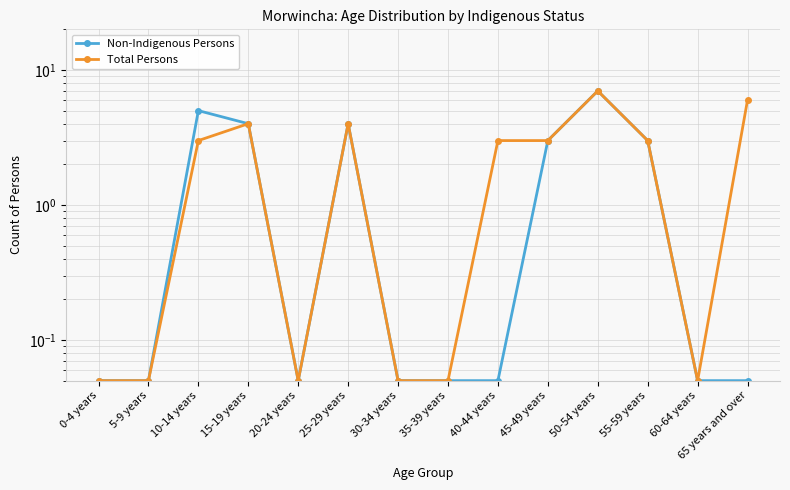

Which category has the highest value across all series?

50-54 years